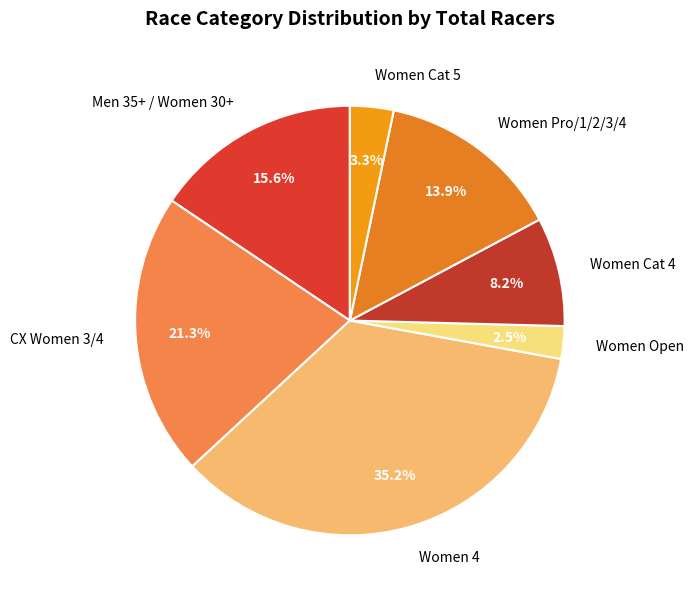

How many slices are in this pie chart?

7